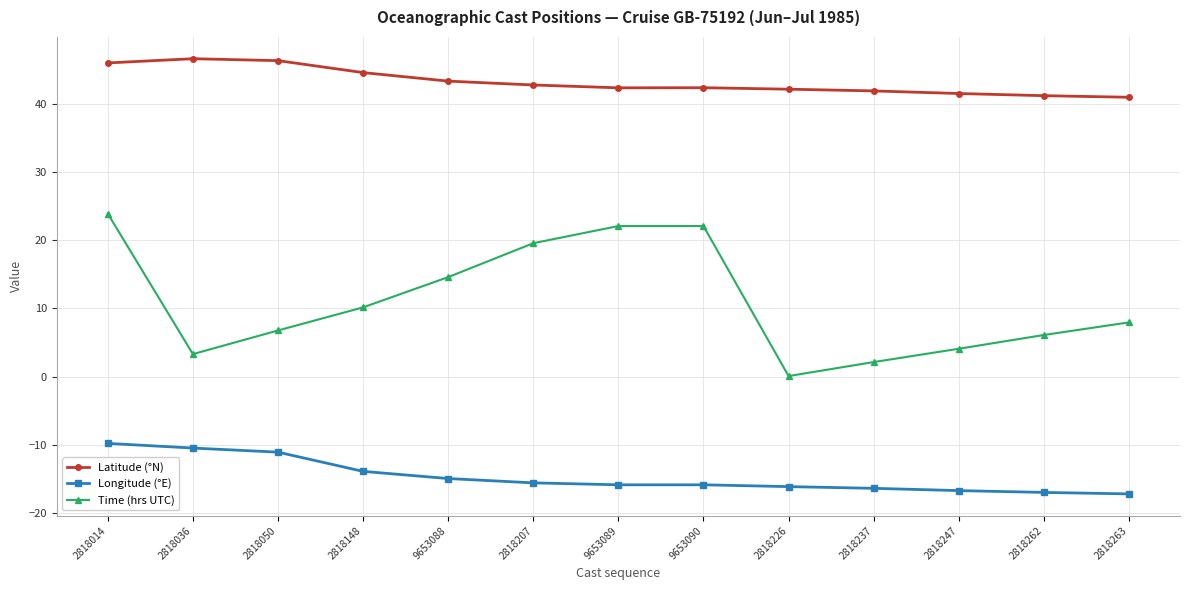

What is the spread (max minus min) of values at 2818247?

58.2